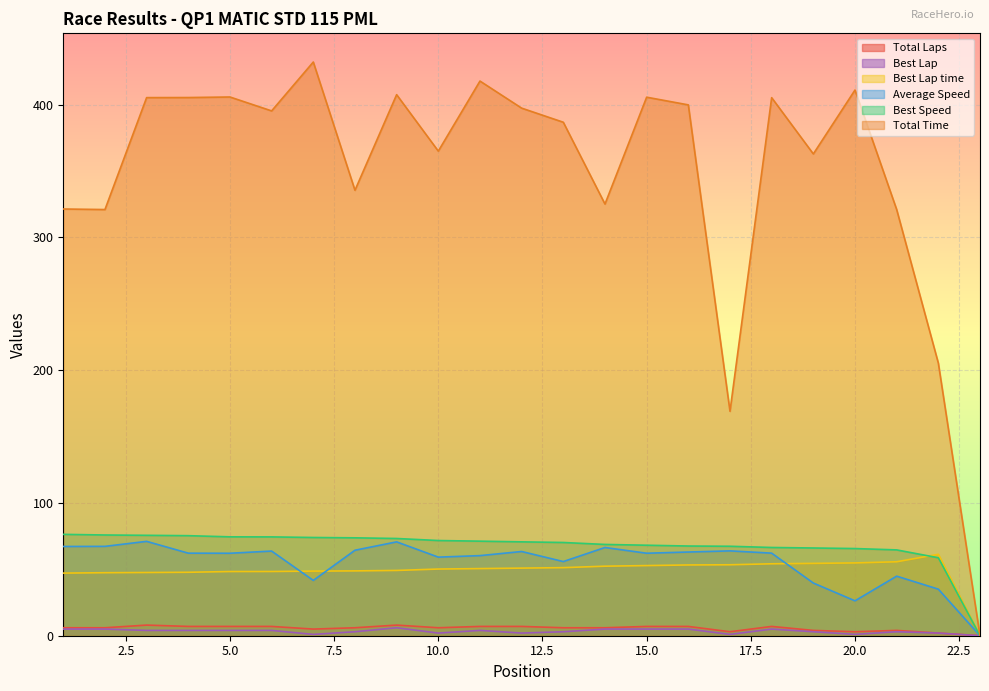

Which has a higher value, 21 or 3?

3